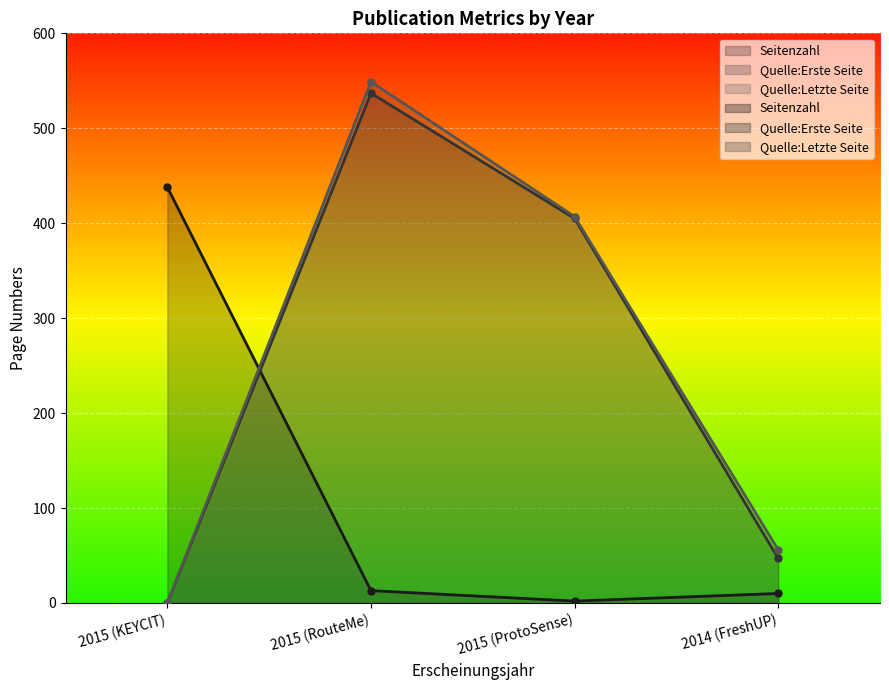

Which series has the largest range (max minus min)?

Quelle:Letzte Seite